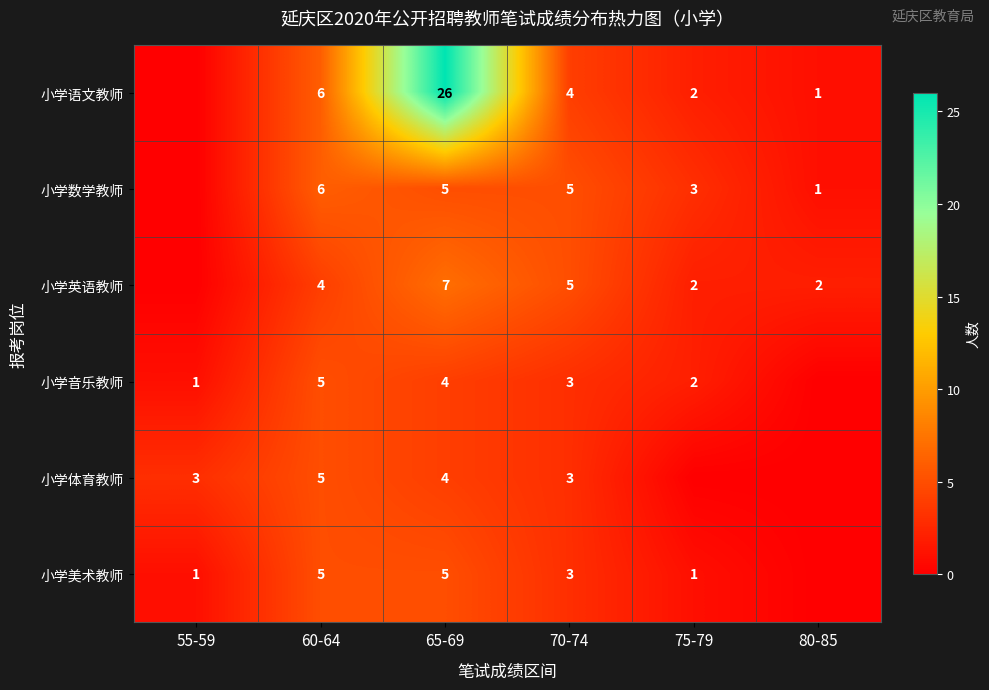

What is the difference between the 小学美术教师 values at 60-64 and 55-59?

4